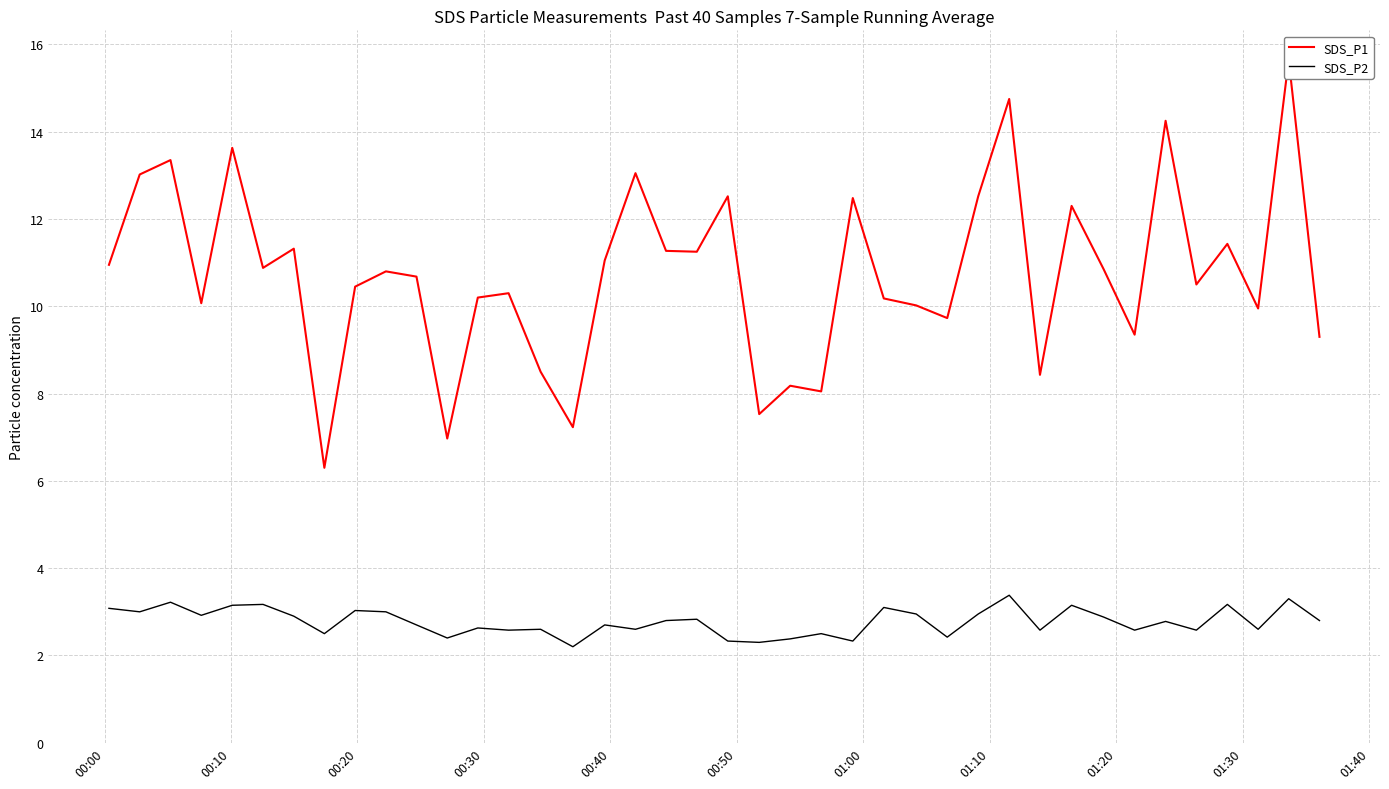

What is the minimum value for SDS_P2?

2.2